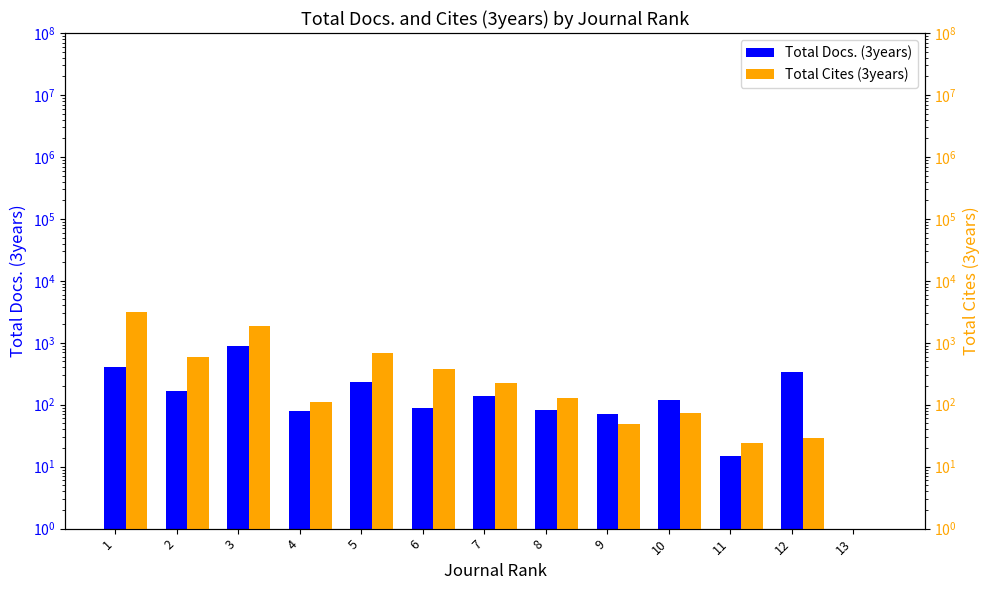

How many categories are shown in the chart?

13